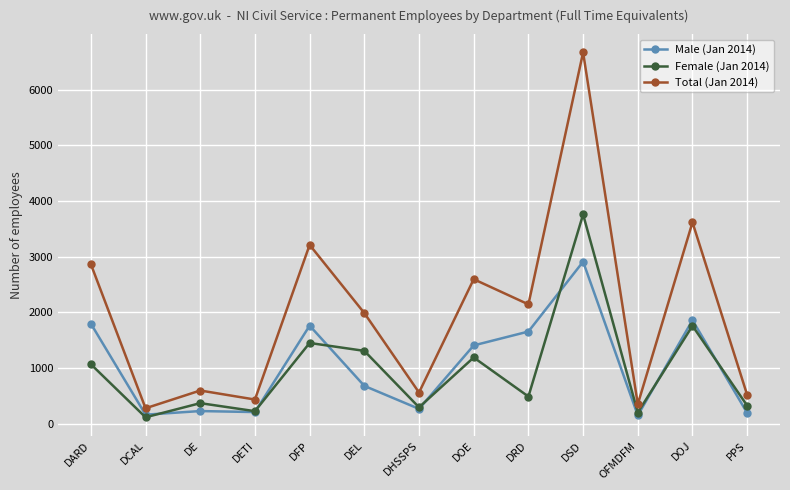

How many lines are shown in the chart?

3